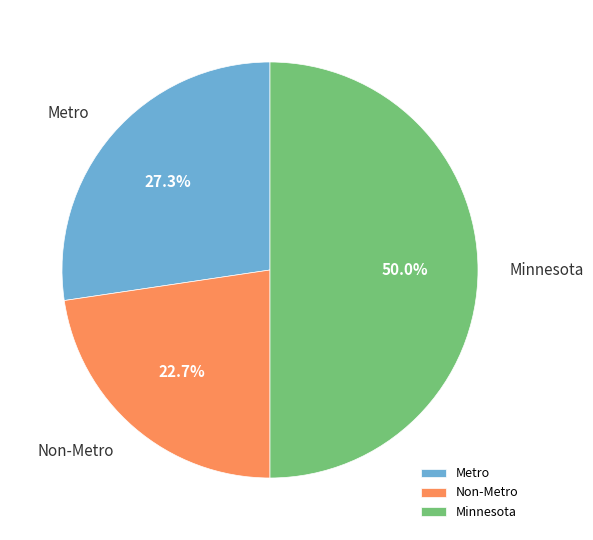

Approximately how many times larger is the value at Metro compared to Minnesota?

0.5